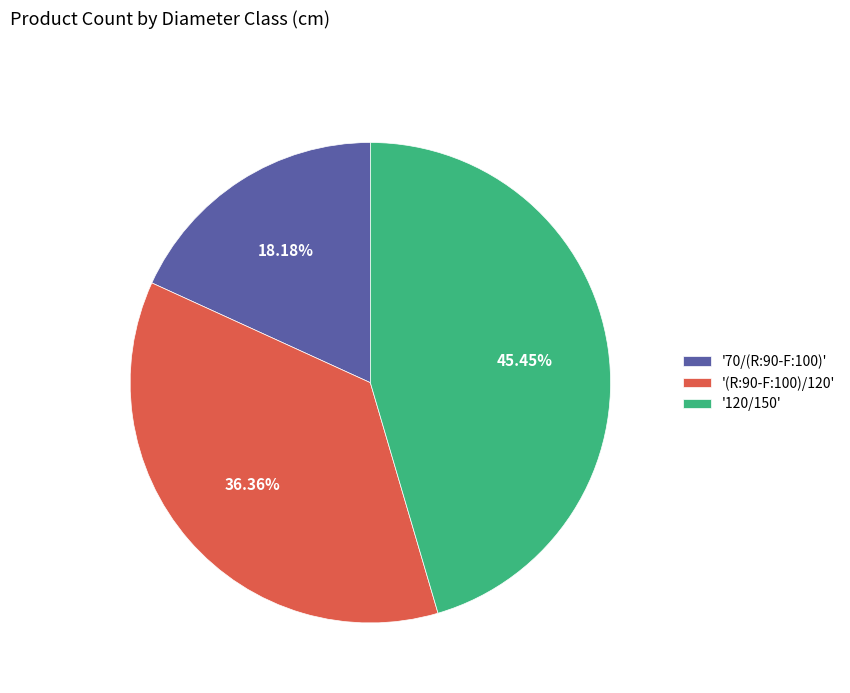

Which has a higher value, '70/(R:90-F:100)' or '120/150'?

'120/150'